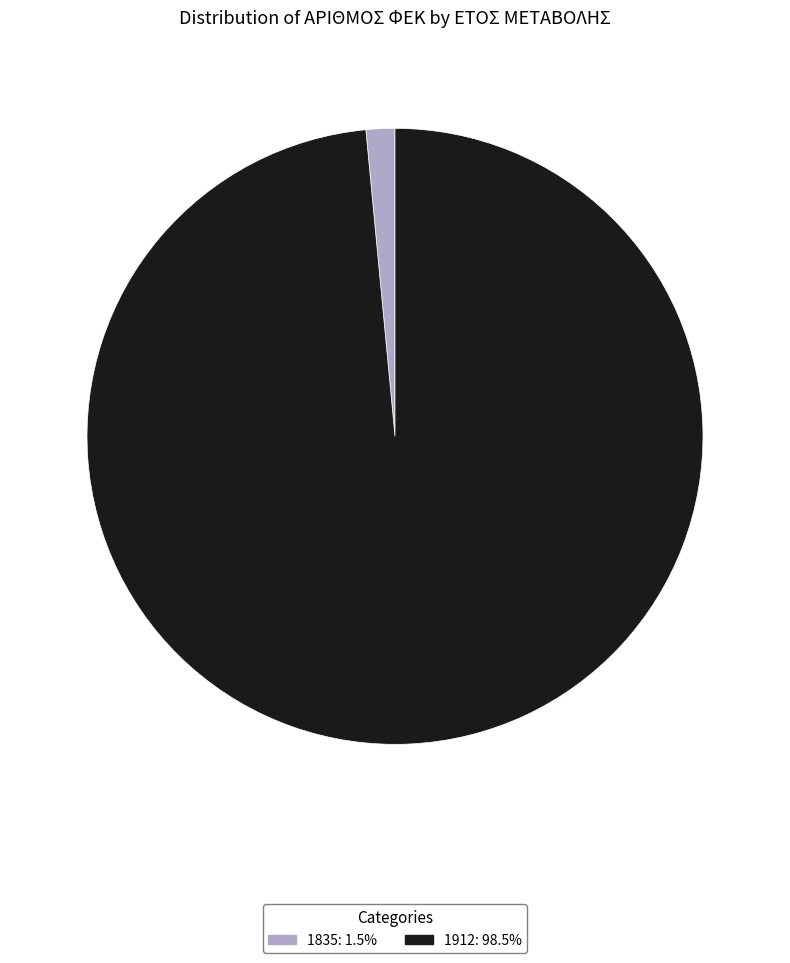

Which category accounts for the majority?

1912